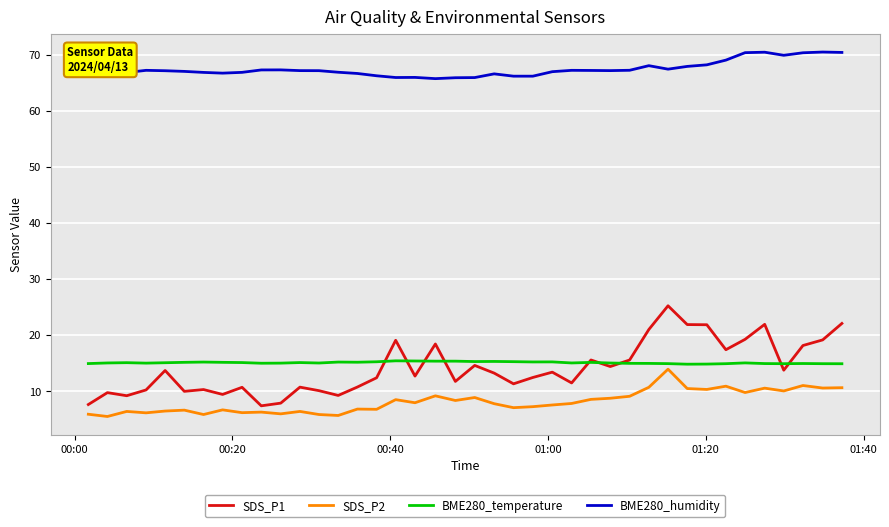

What is the minimum value shown in the chart?

5.5